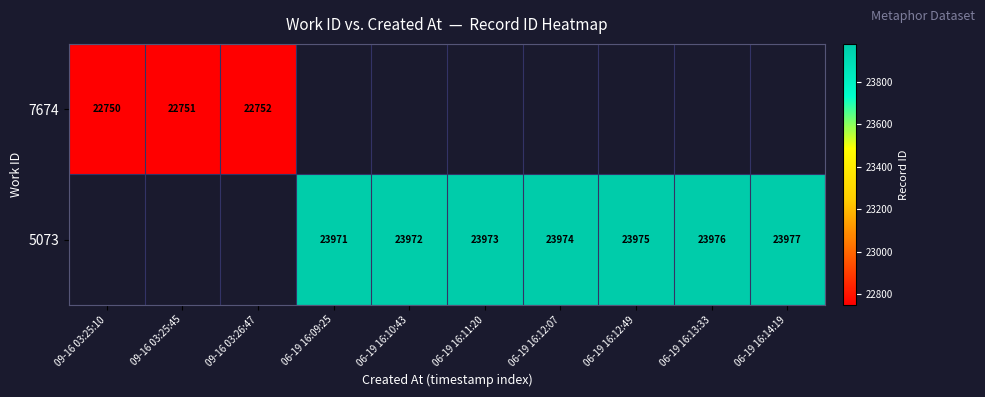

How many distinct data groups are displayed?

2